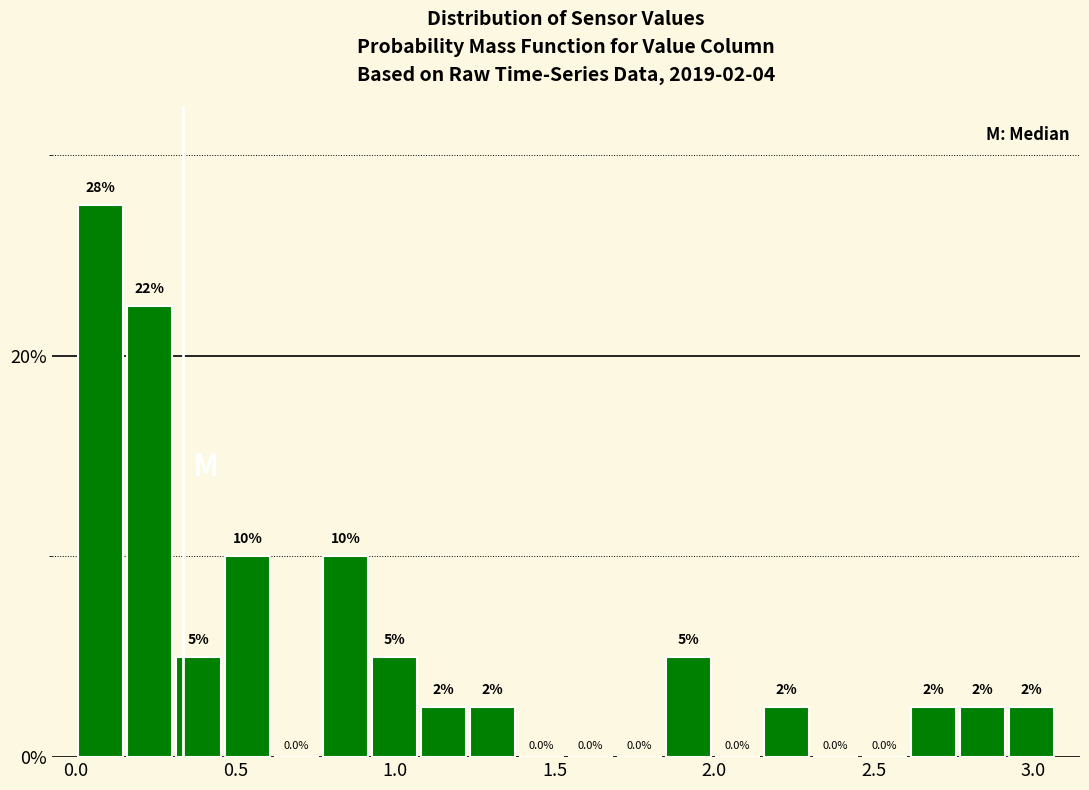

Around what value on the x-axis is the tallest bar? Give the approximate position of its centre, as read against the axis.

0.10